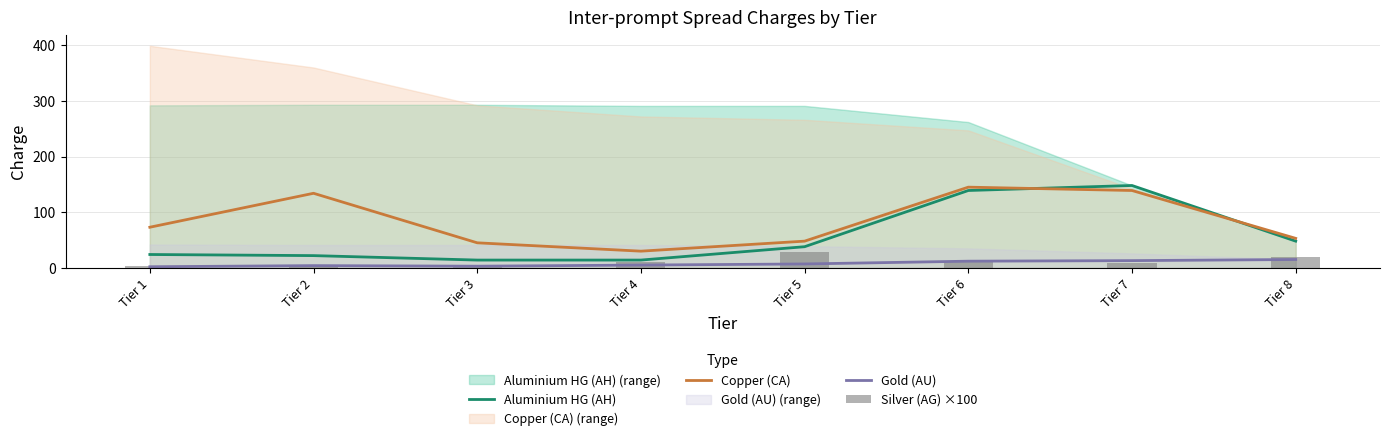

What is the average value of the Silver (AG) ×100 series?

11.2